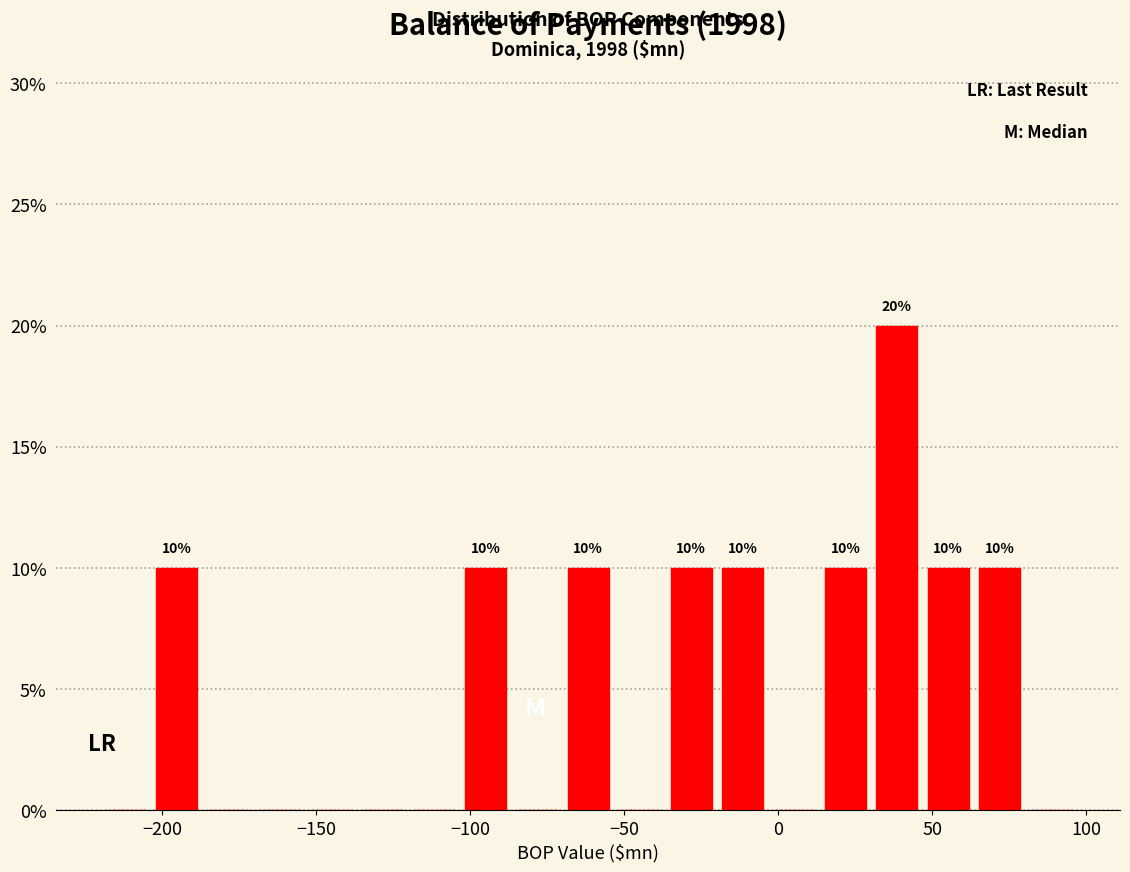

Around what value on the x-axis is the tallest bar? Give the approximate position of its centre, as read against the axis.

40